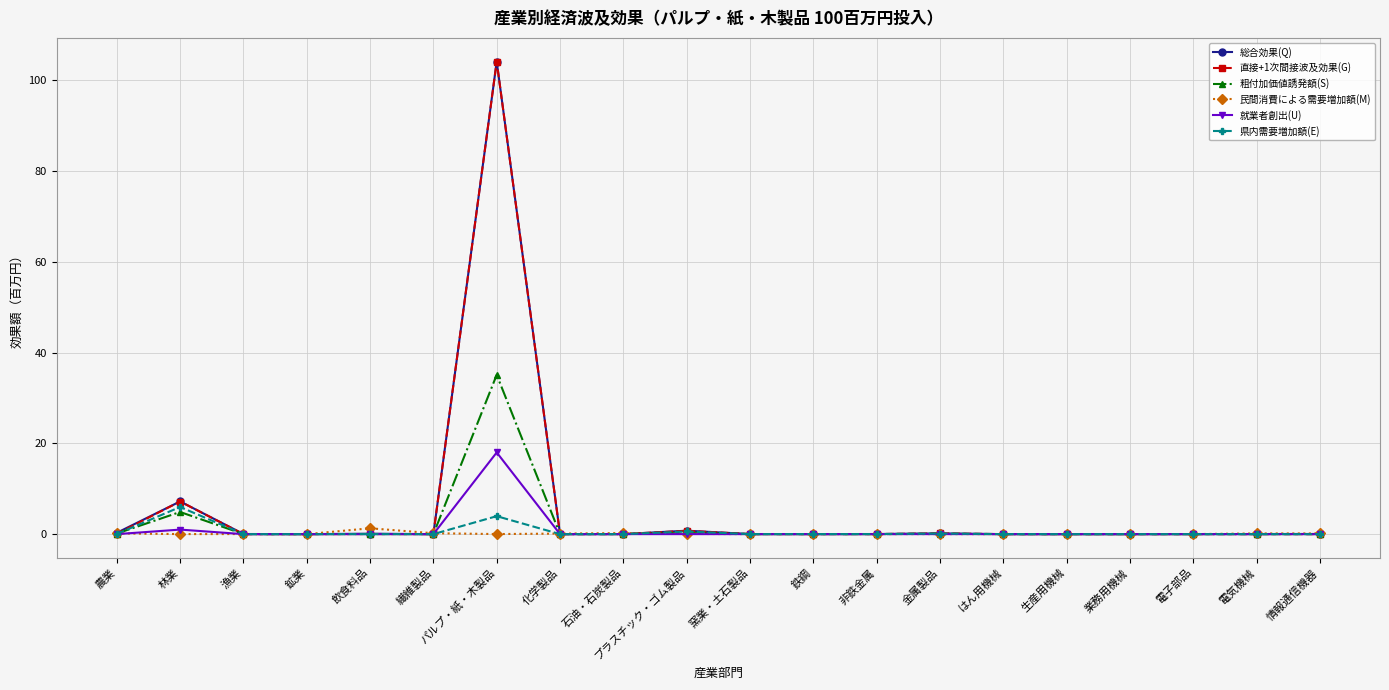

How many distinct data groups are displayed?

6